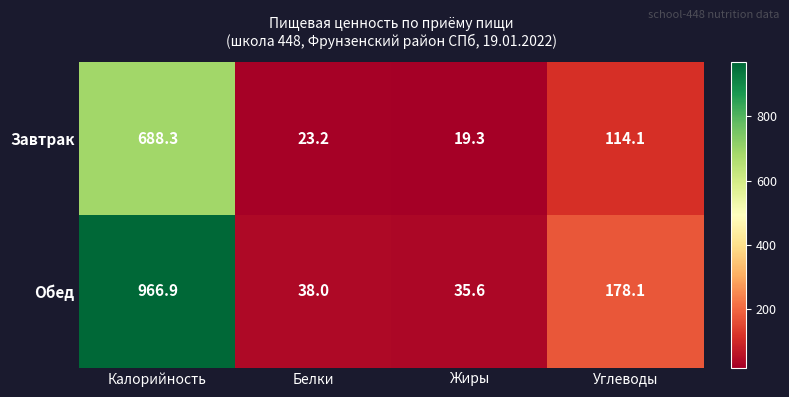

Which label corresponds to the smallest value in the chart?

Жиры